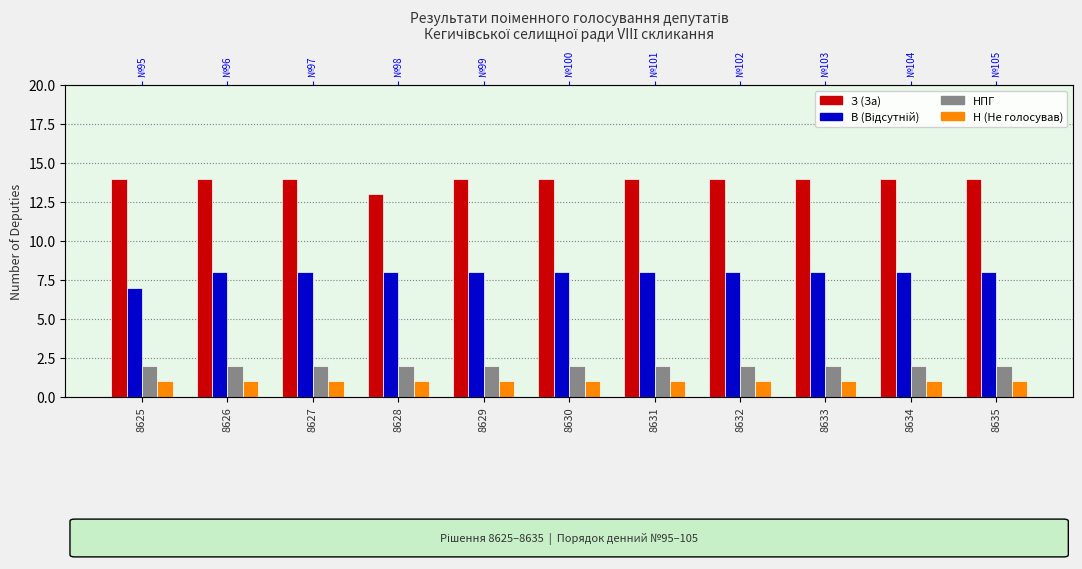

At which label is НПГ closest to 2?

8625